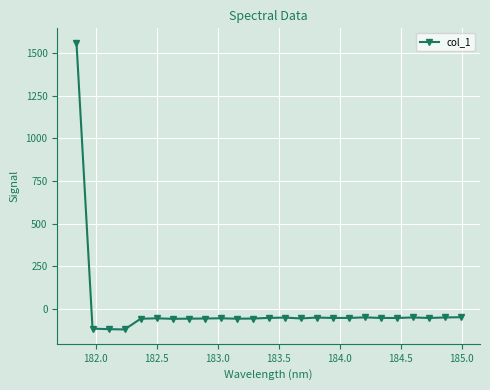

What is the difference between the second highest and minimum values?

71.6